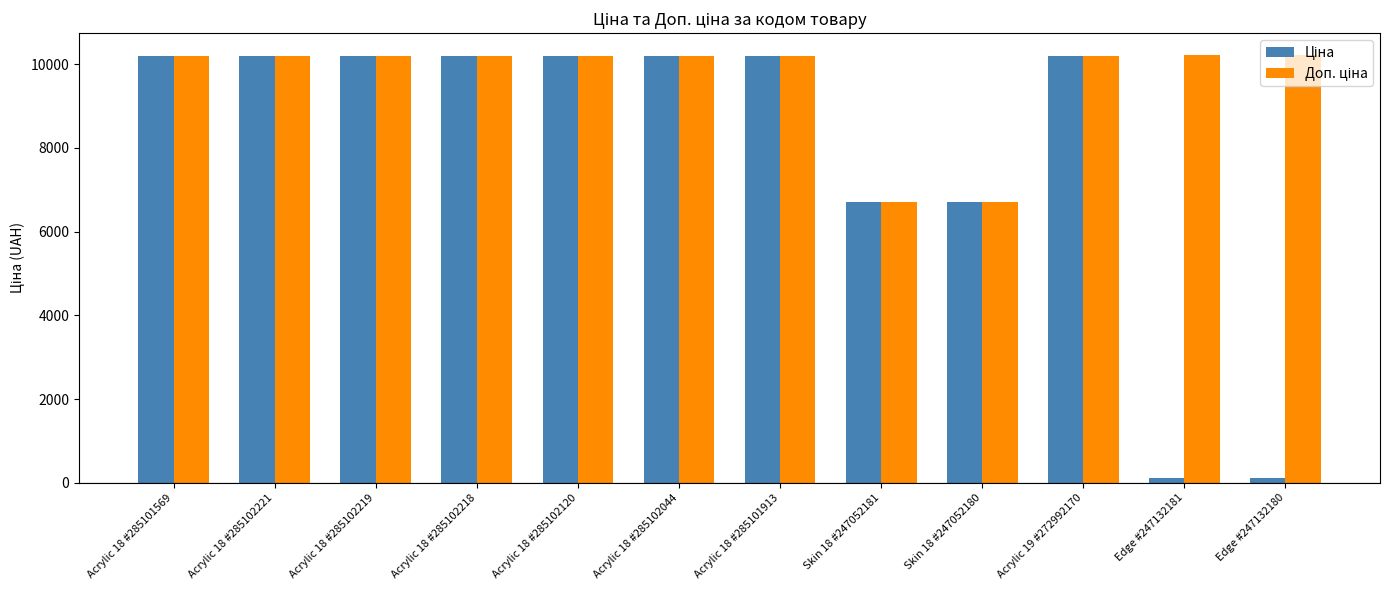

What is the maximum value shown in the chart?

10228.0